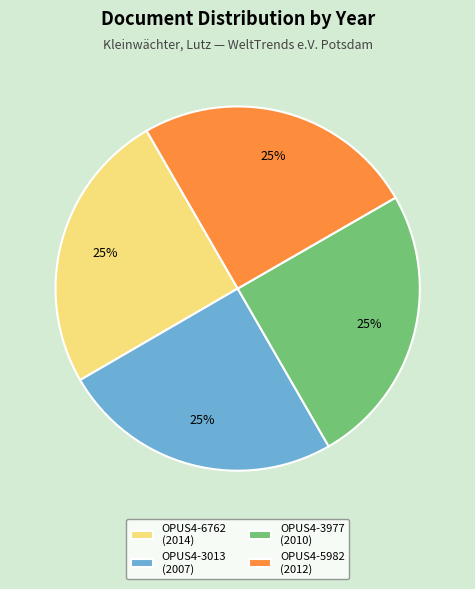

Approximately how many times larger is the value at OPUS4-3977 (2010) compared to OPUS4-5982 (2012)?

1.0